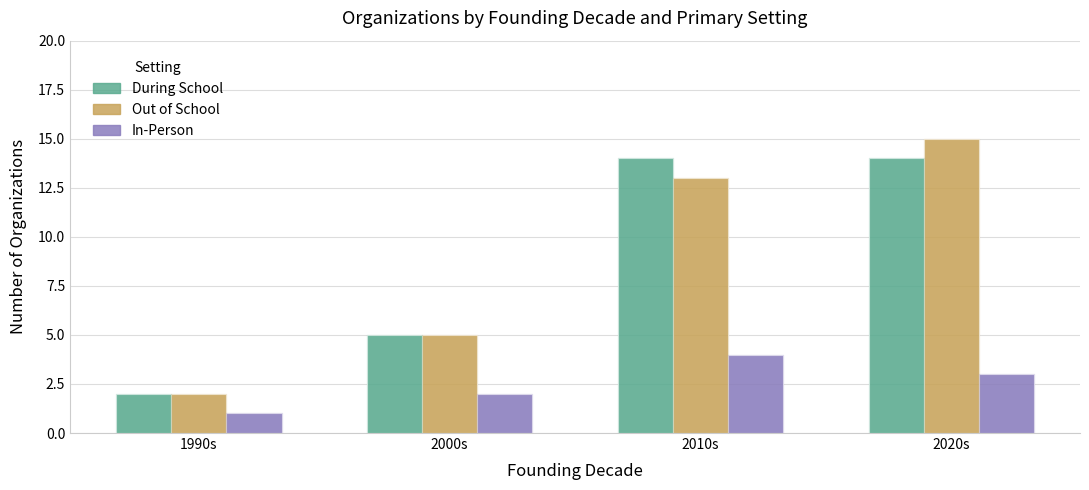

Reading left to right, extract all data points from this chart.

During School: 2	5	14	14
Out of School: 2	5	13	15
In-Person: 1	2	4	3